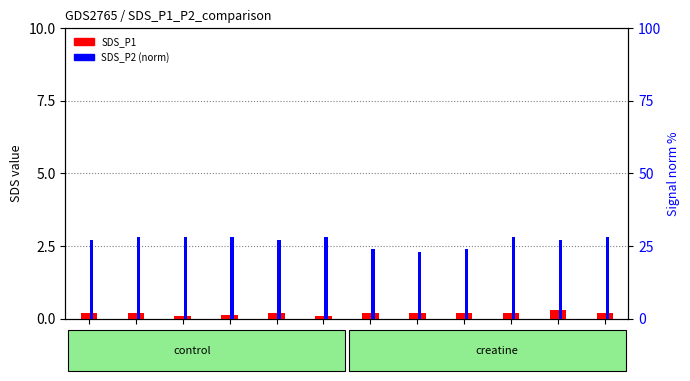

What is the sum of all SDS_P2 (norm) values?

320.0